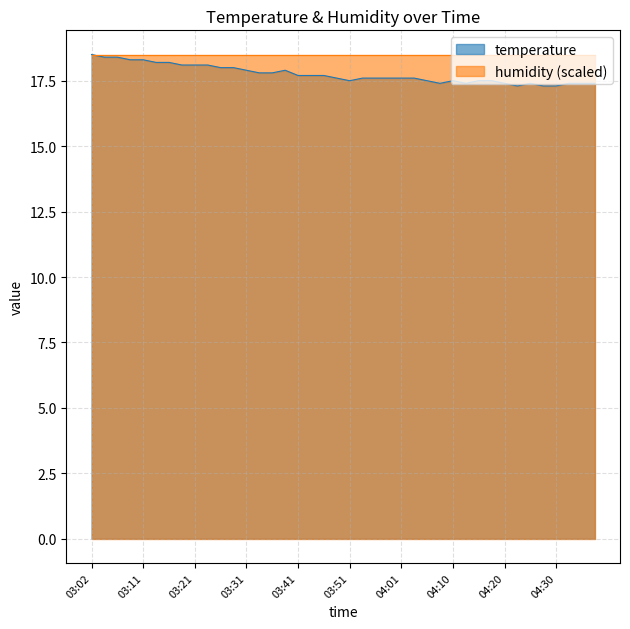

Between 2023-07-13T03:33:43 and 2023-07-13T04:25:27, which is larger?

2023-07-13T03:33:43